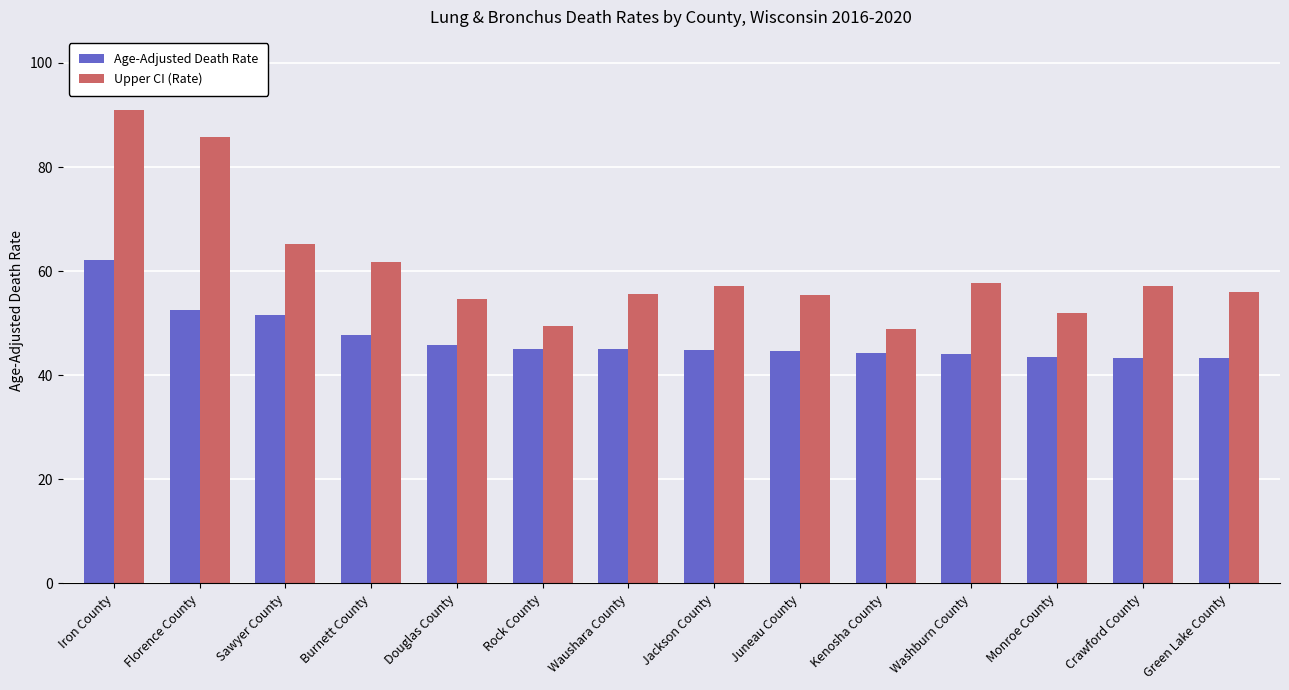

What is the sum of all Age-Adjusted Death Rate values?

658.1